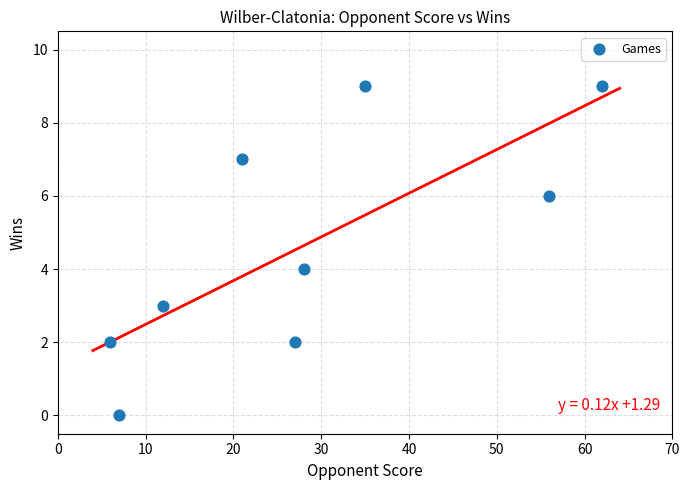

What is the range of X values (max minus min)?

56